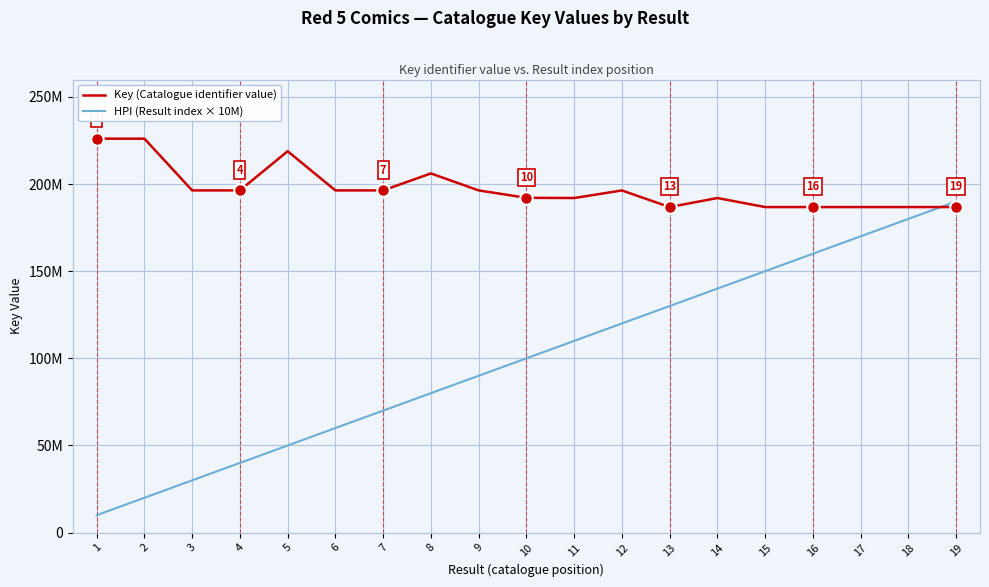

Reading left to right, transcribe all the data shown in this chart.

Key (Catalogue identifier value): 226036916	226036810	196346276	196347309	218813575	196345925	196347369	206080530	196346098	192094317	191978481	196316514	186789268	191978563	186789706	186789158	186789523	186789632	186790154
HPI (Result index × 10M): 10000000	20000000	30000000	40000000	50000000	60000000	70000000	80000000	90000000	100000000	110000000	120000000	130000000	140000000	150000000	160000000	170000000	180000000	190000000